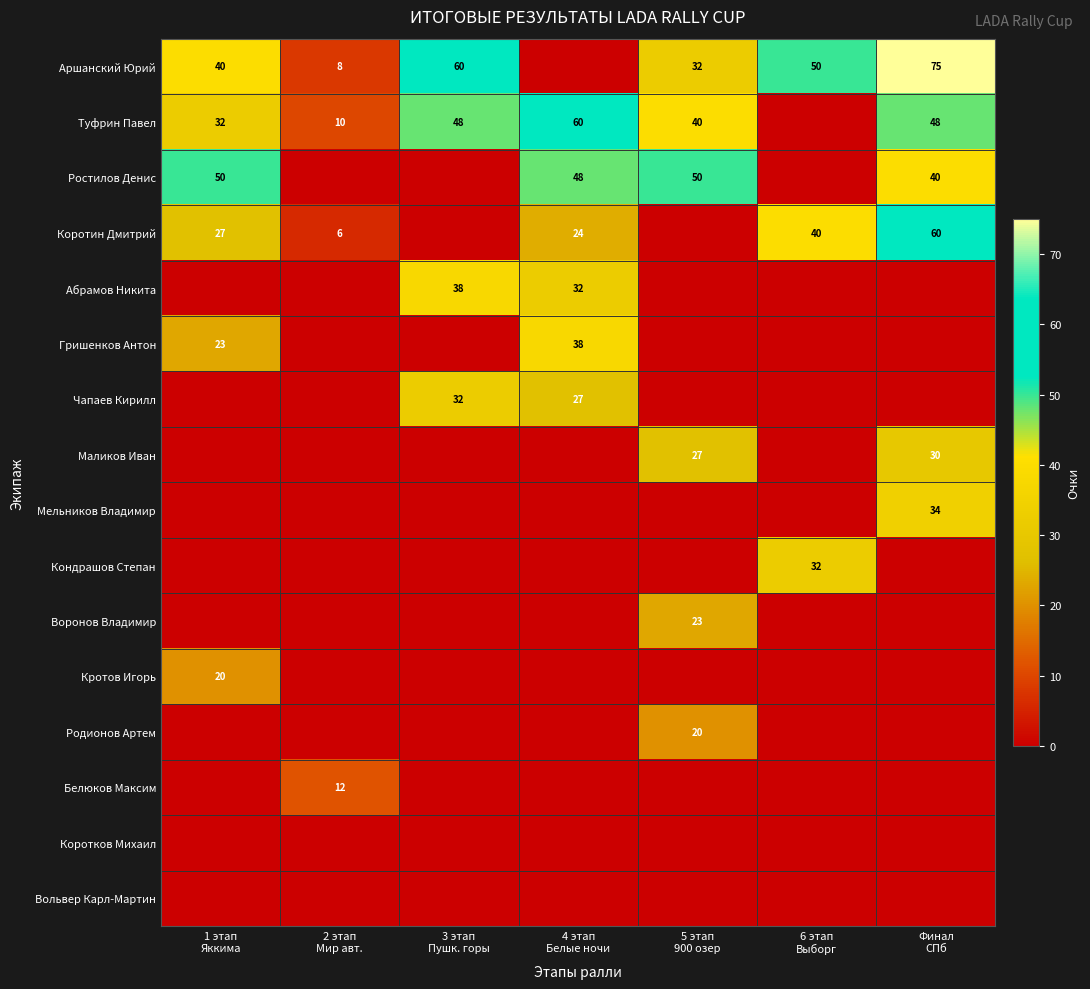

Is the value of Аршанский Юрий at 3 этап Пушк. горы greater than the value of Коротков Михаил at 2 этап Мир авт.?

Yes